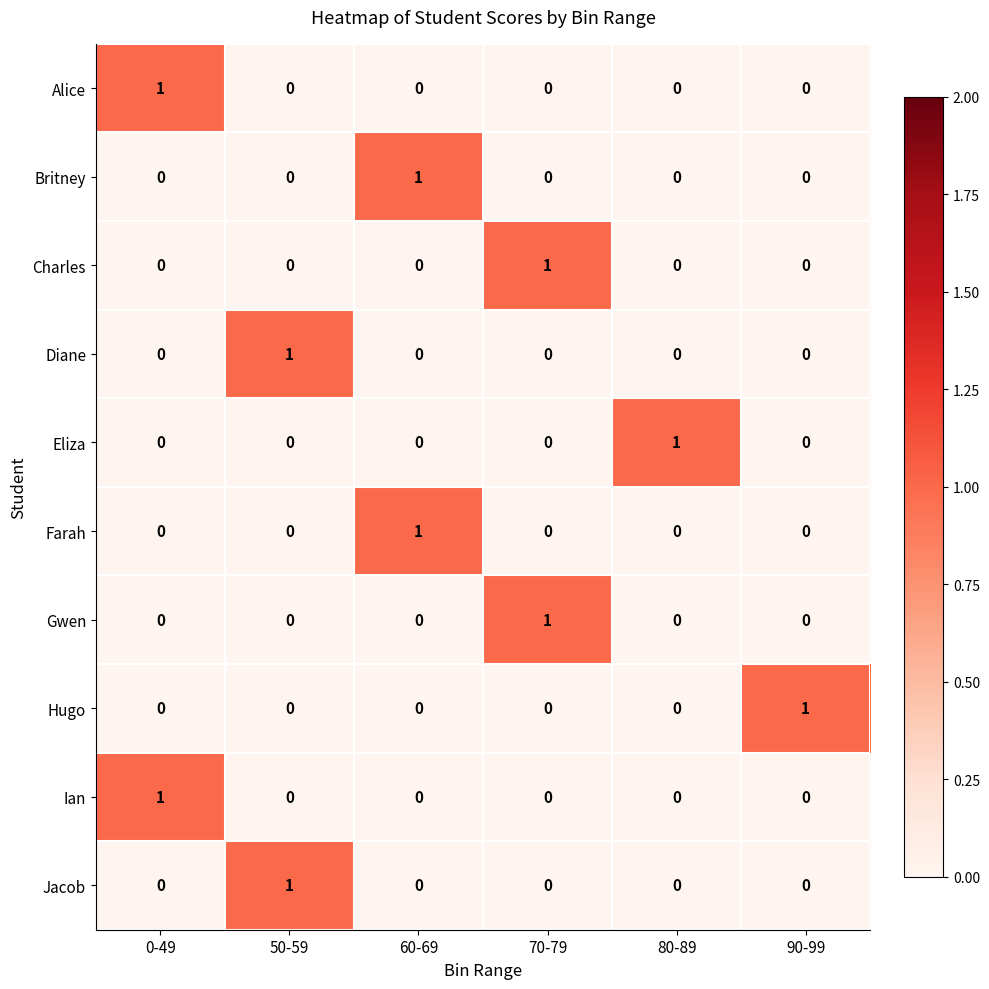

At which label does Eliza reach its peak?

80-89